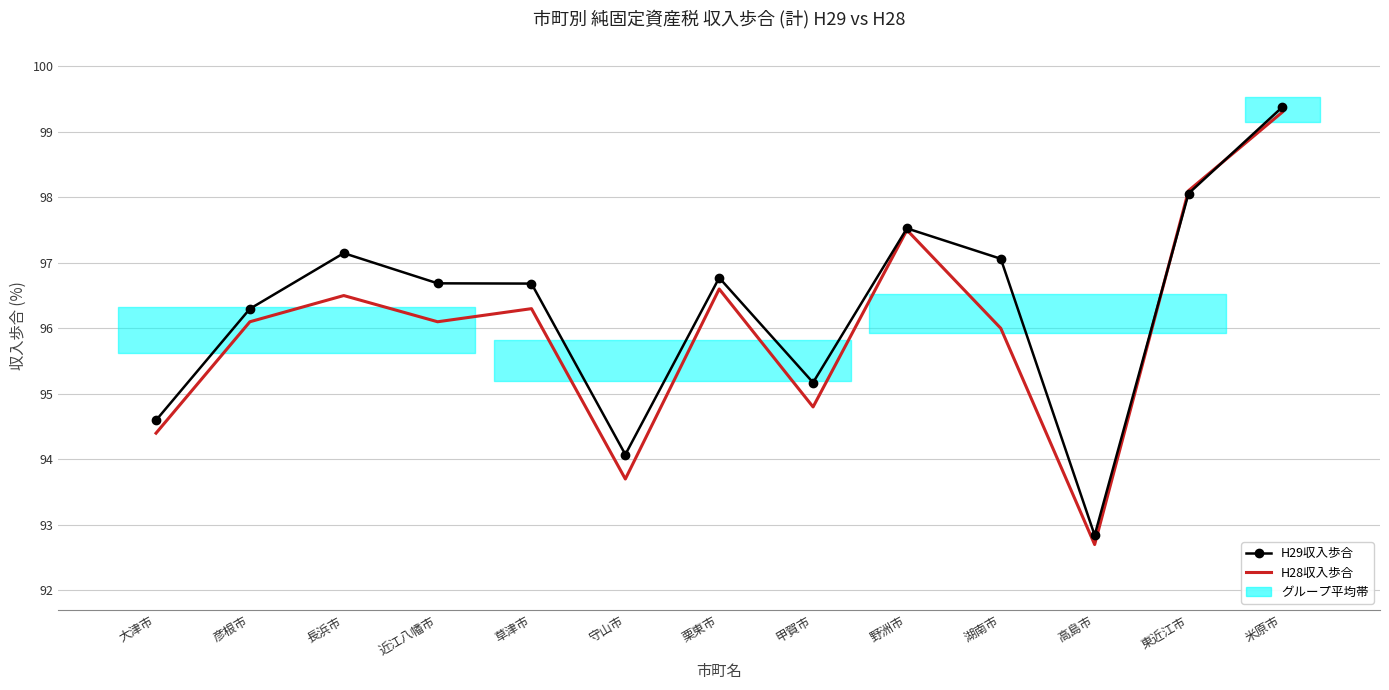

True or false: H29収入歩合 and H28収入歩合 cross at least once.

True